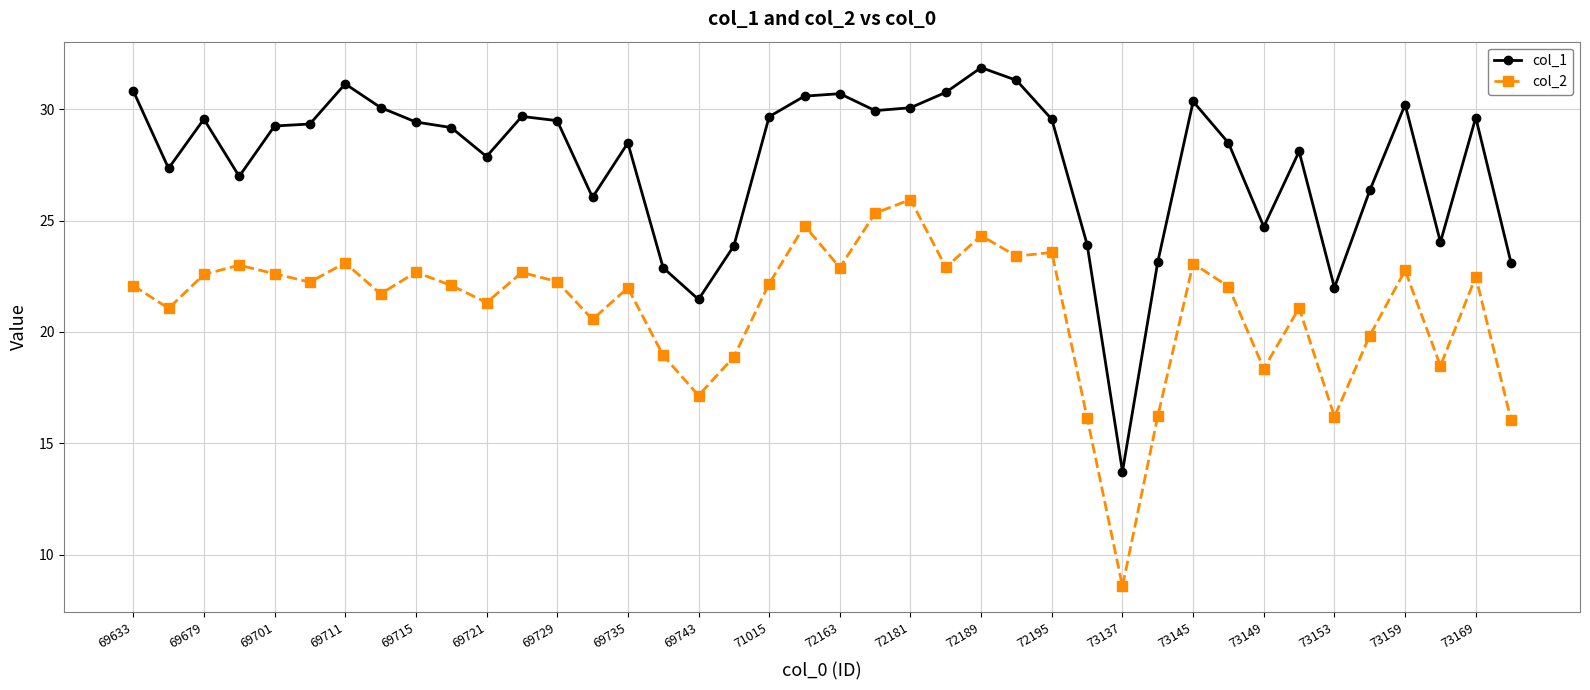

What is the sum of all col_1 values?

1104.9